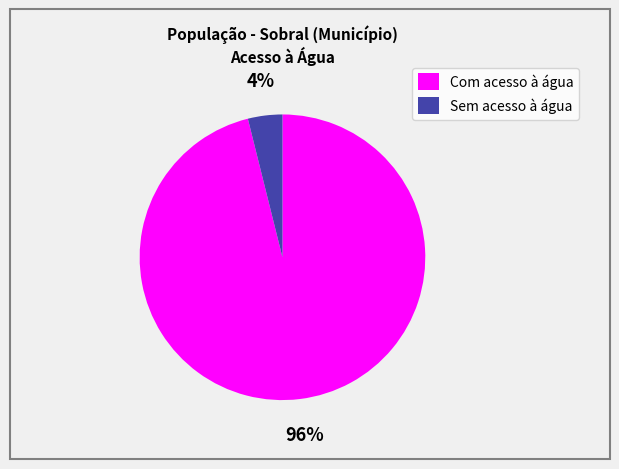

The Sem acesso à água slice represents 10% of the pie. True or false?

False